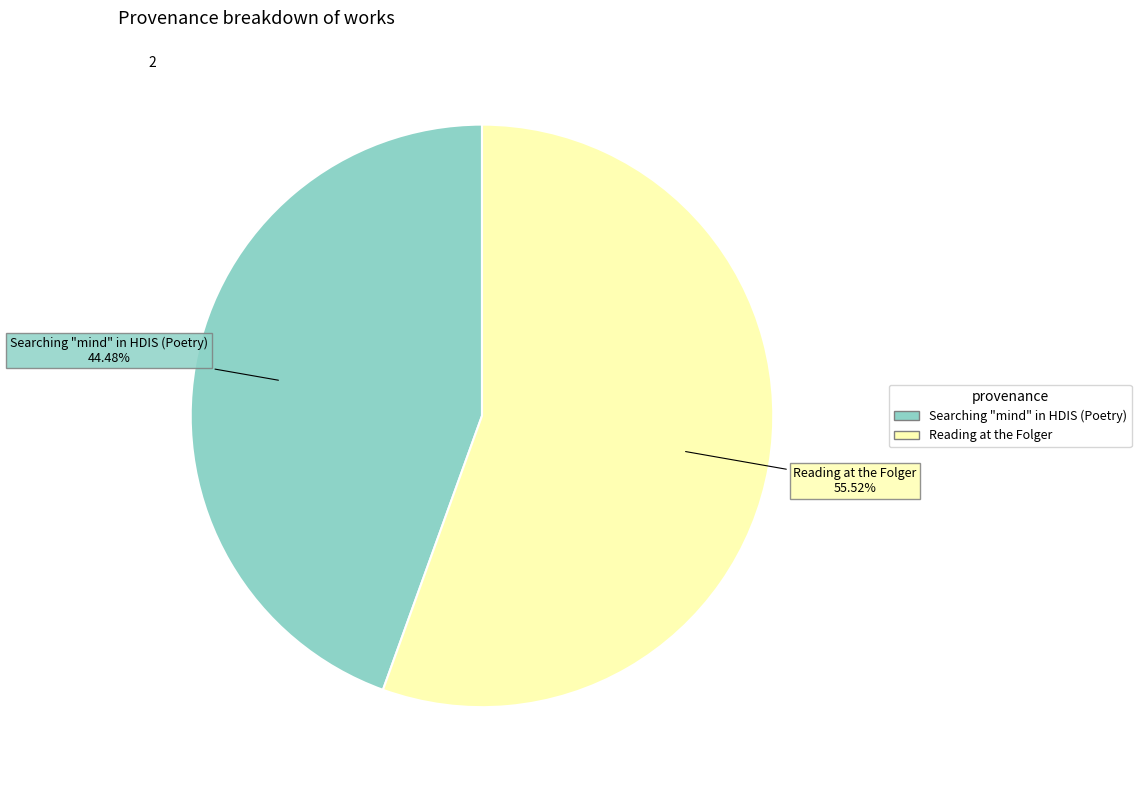

Approximately how many times larger is the value at Reading at the Folger compared to Searching "mind" in HDIS (Poetry)?

1.2